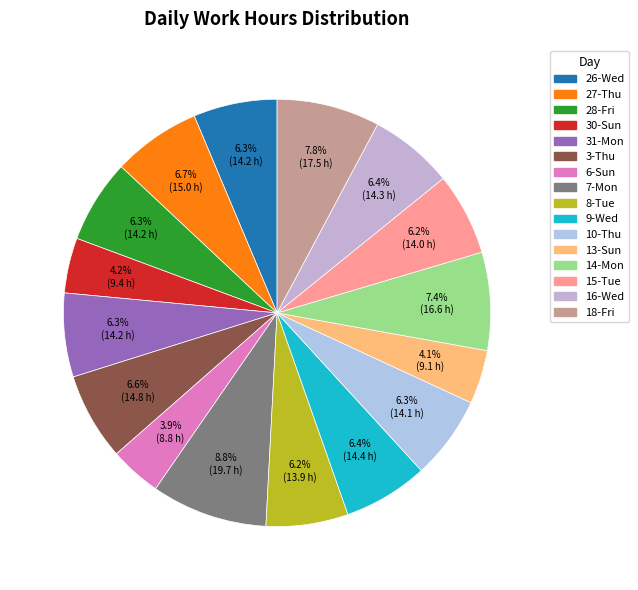

True or false: 27-Thu accounts for 7% of the total.

True